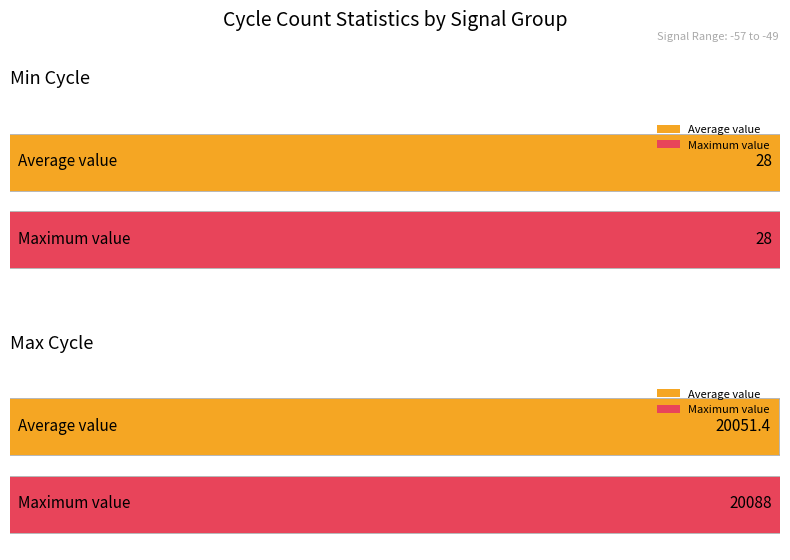

What is the value of the Min_cycle bar at the 3rd from the left?

28